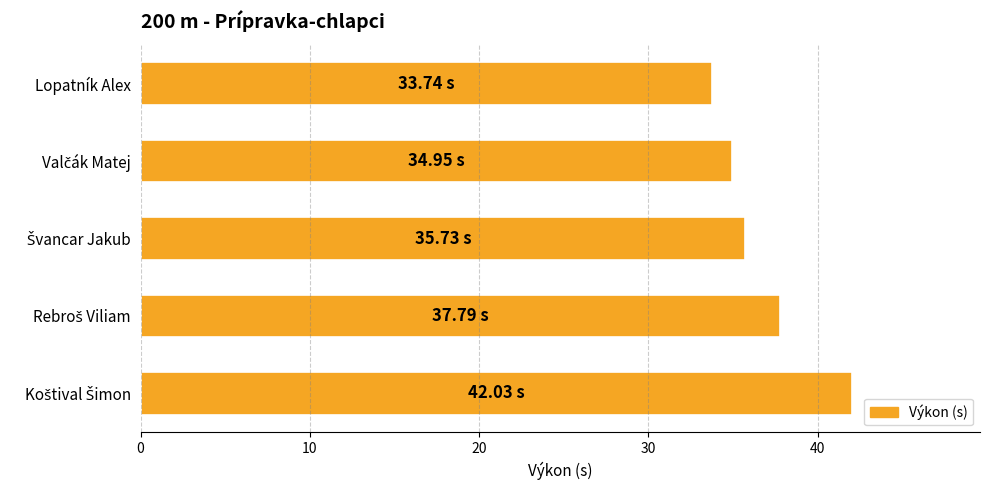

What is the difference between the maximum and minimum values?

8.3